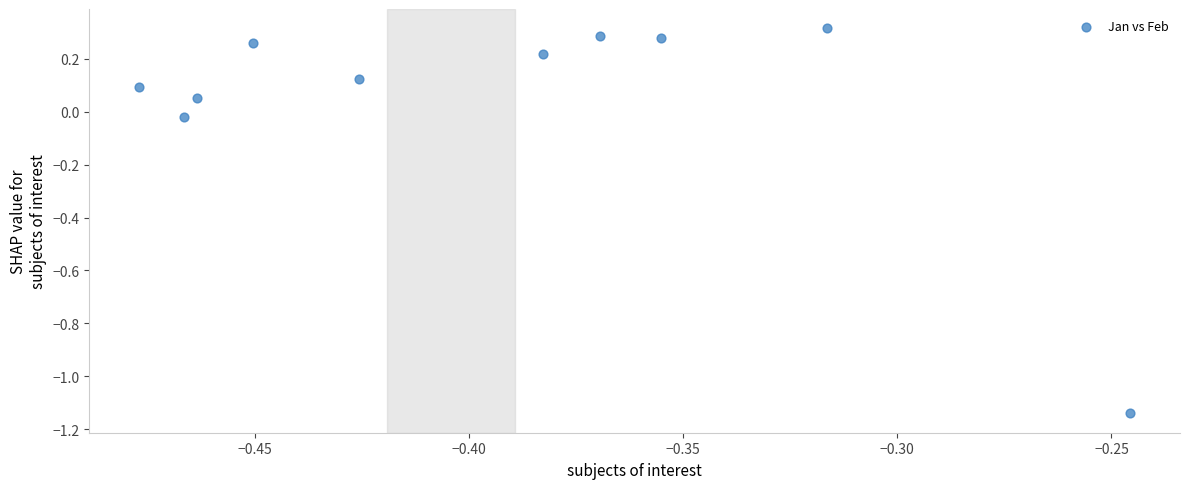

What is the average X value?

-0.4